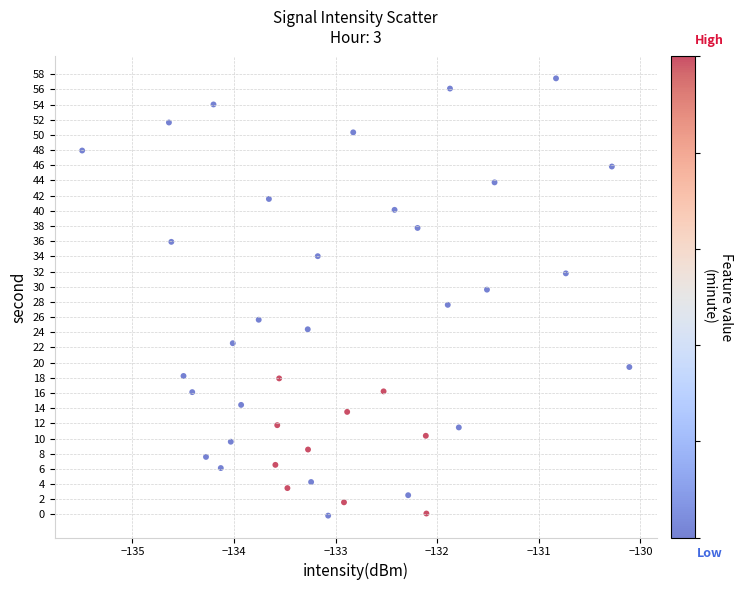

What is the range of X values (max minus min)?

5.4